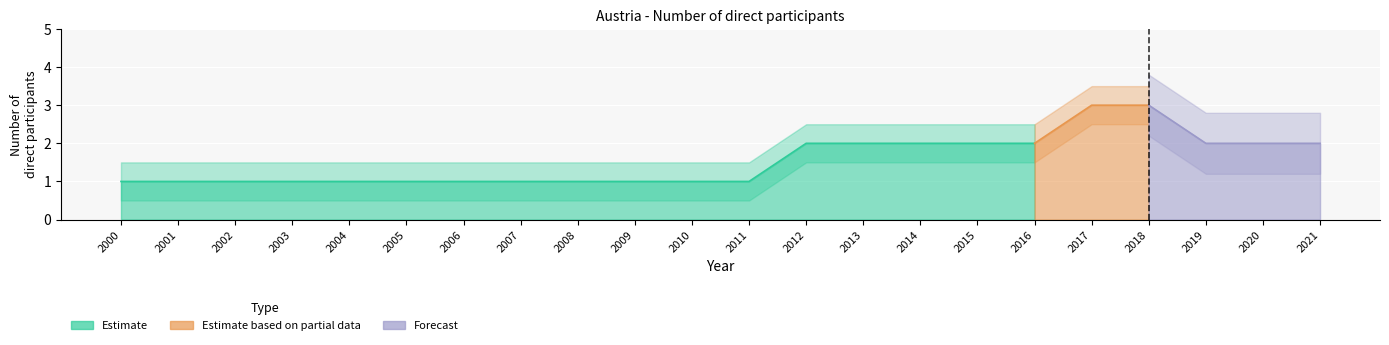

Between 2005 and 2006, which is larger?

2005